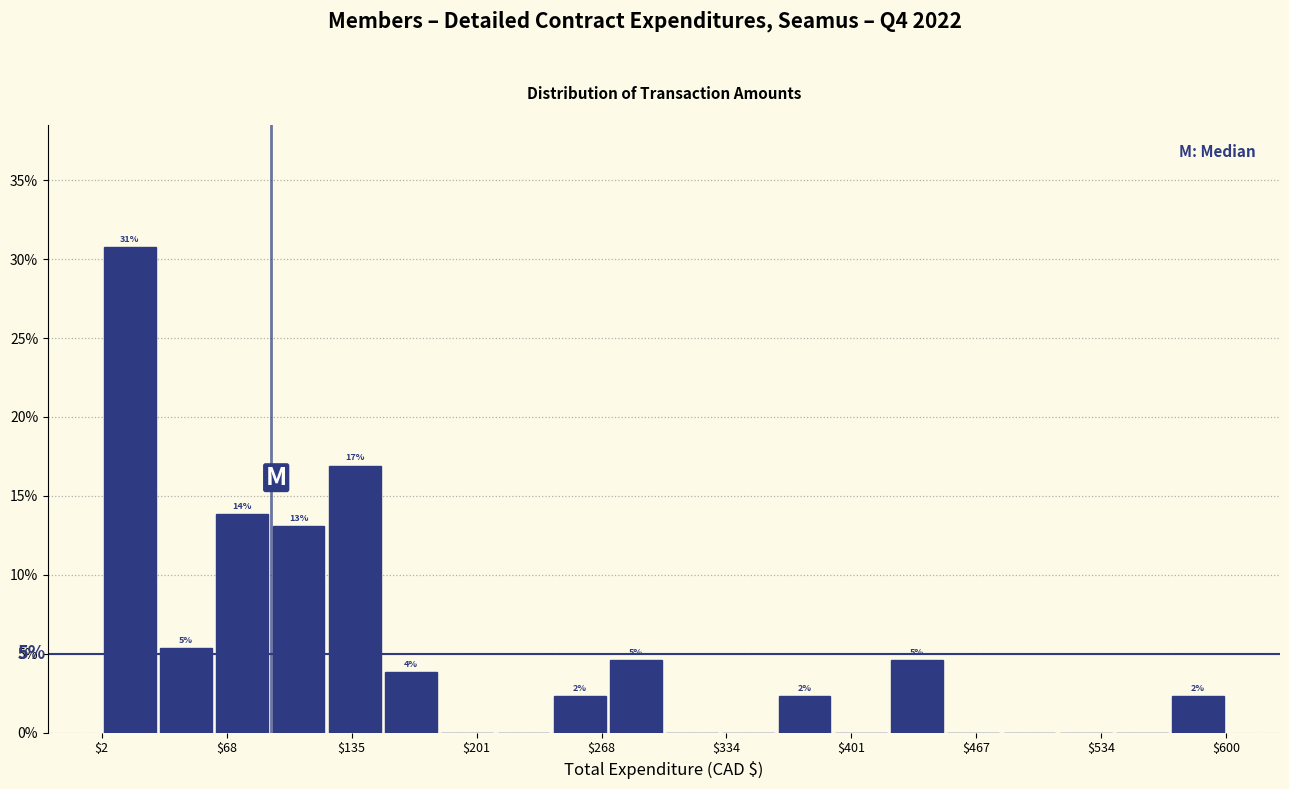

Read against the x-axis, roughly where is the centre of the tallest bar?

20